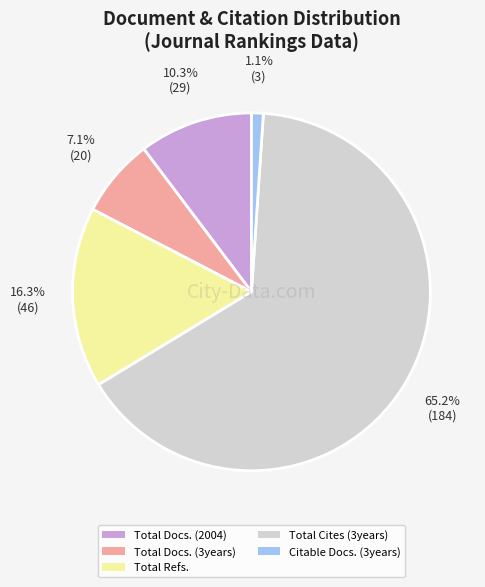

Is there a majority slice in this chart?

Yes